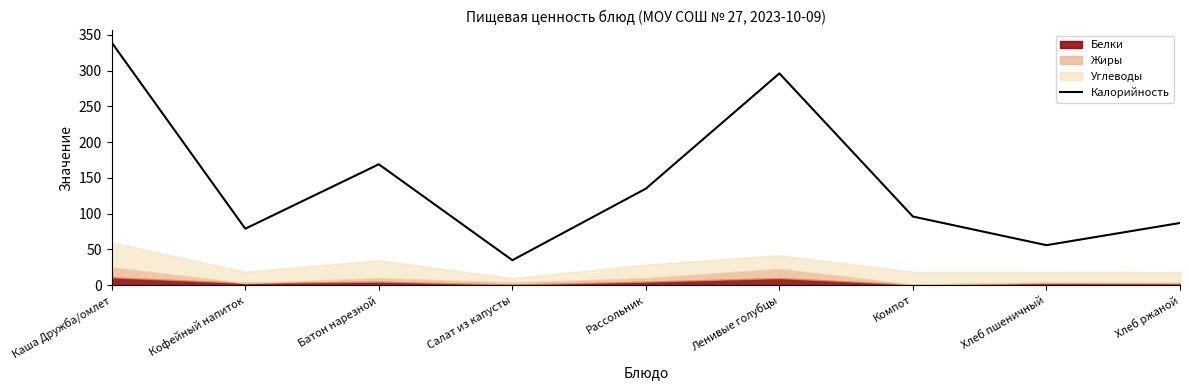

What is the smallest value displayed?

35